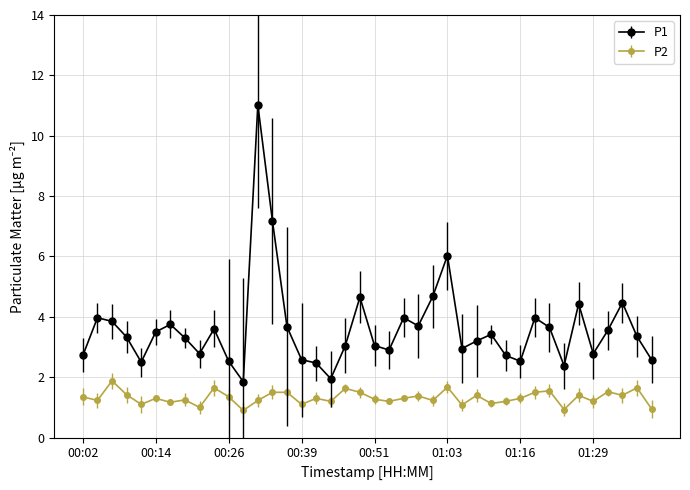

List the series in order of their peak value, highest first.

P1, P2